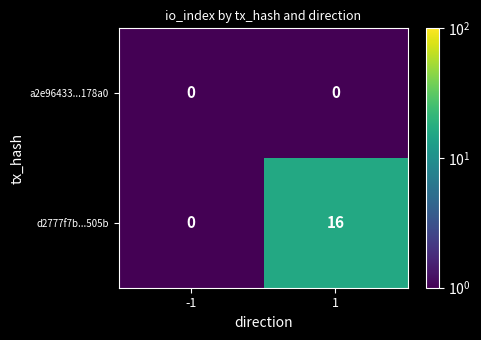

How many distinct data groups are displayed?

2